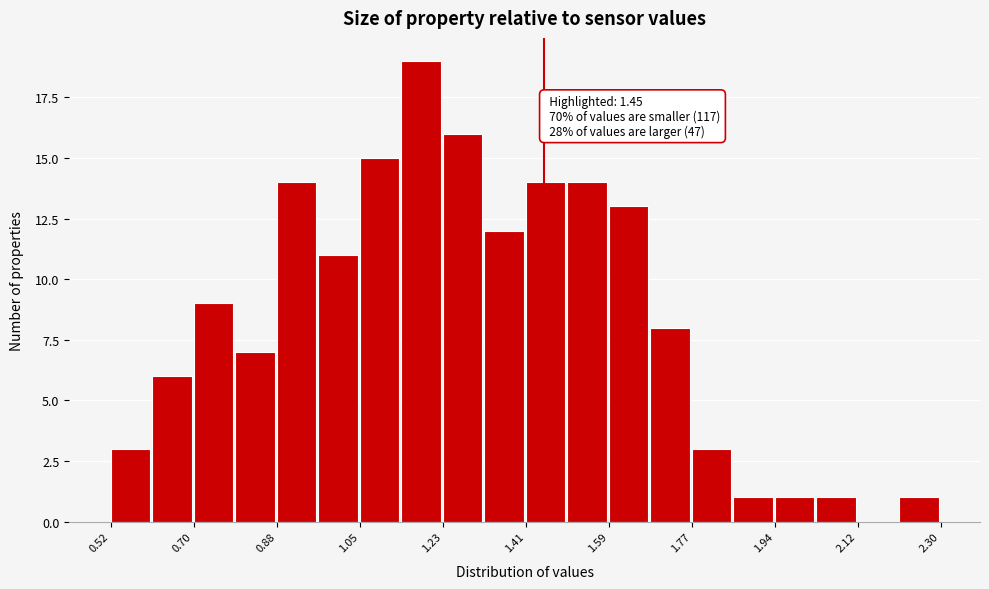

Over which range of the x-axis is the bar tallest?

1.14 to 1.24